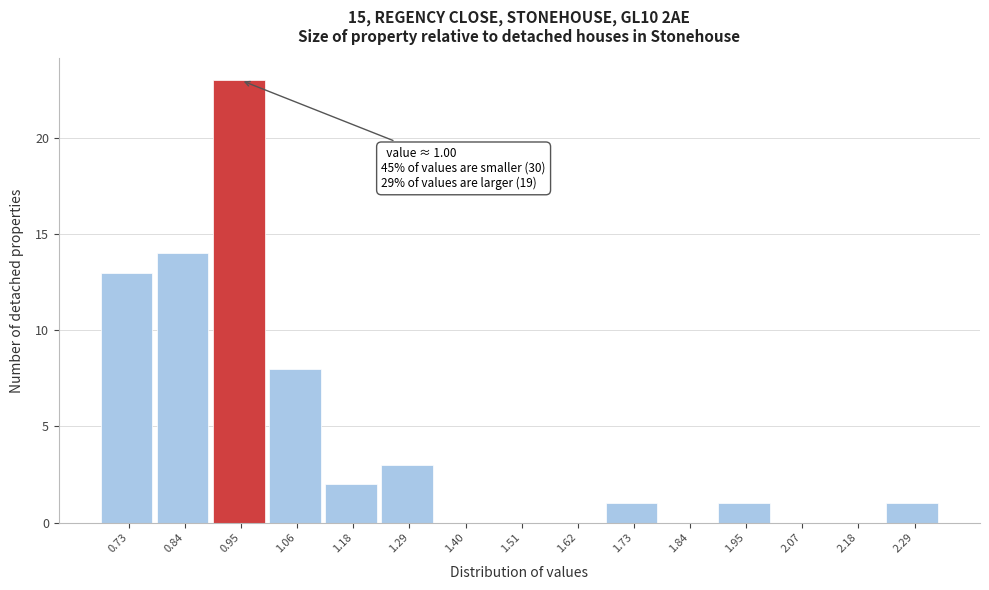

Reading left to right, extract all data points from this chart.

0.73=13	0.84=14	0.95=23	1.06=8	1.18=2	1.29=3	1.40=0	1.51=0	1.62=0	1.73=1	1.84=0	1.95=1	2.07=0	2.18=0	2.29=1